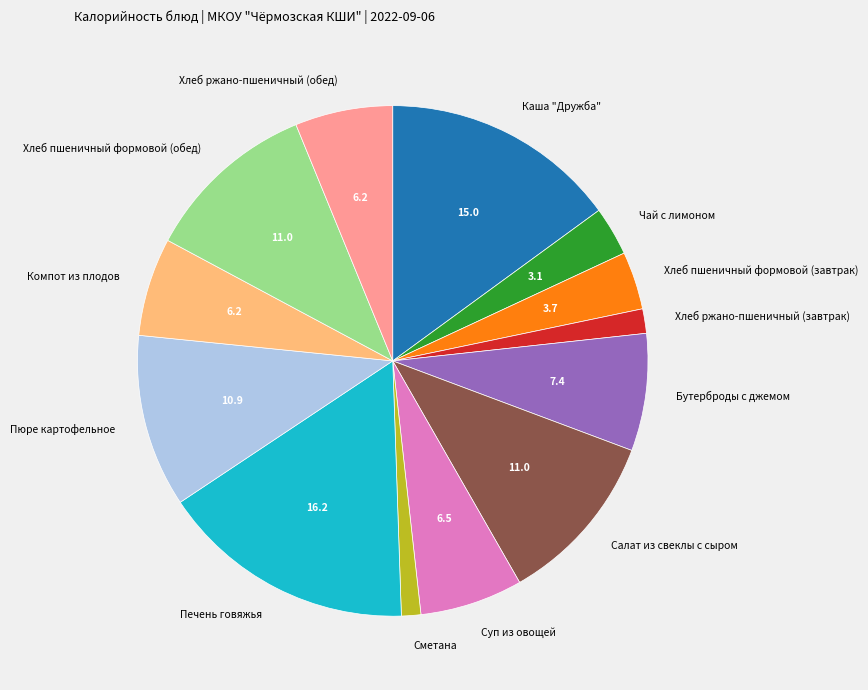

Is Компот из плодов the majority of the pie?

No